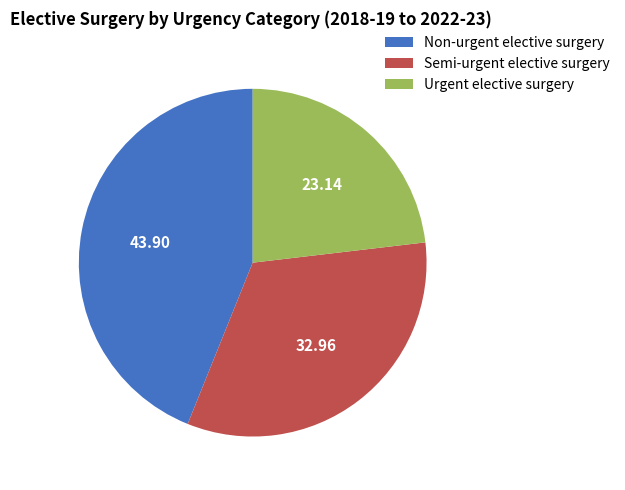

Is there any slice that represents more than half of the pie?

No